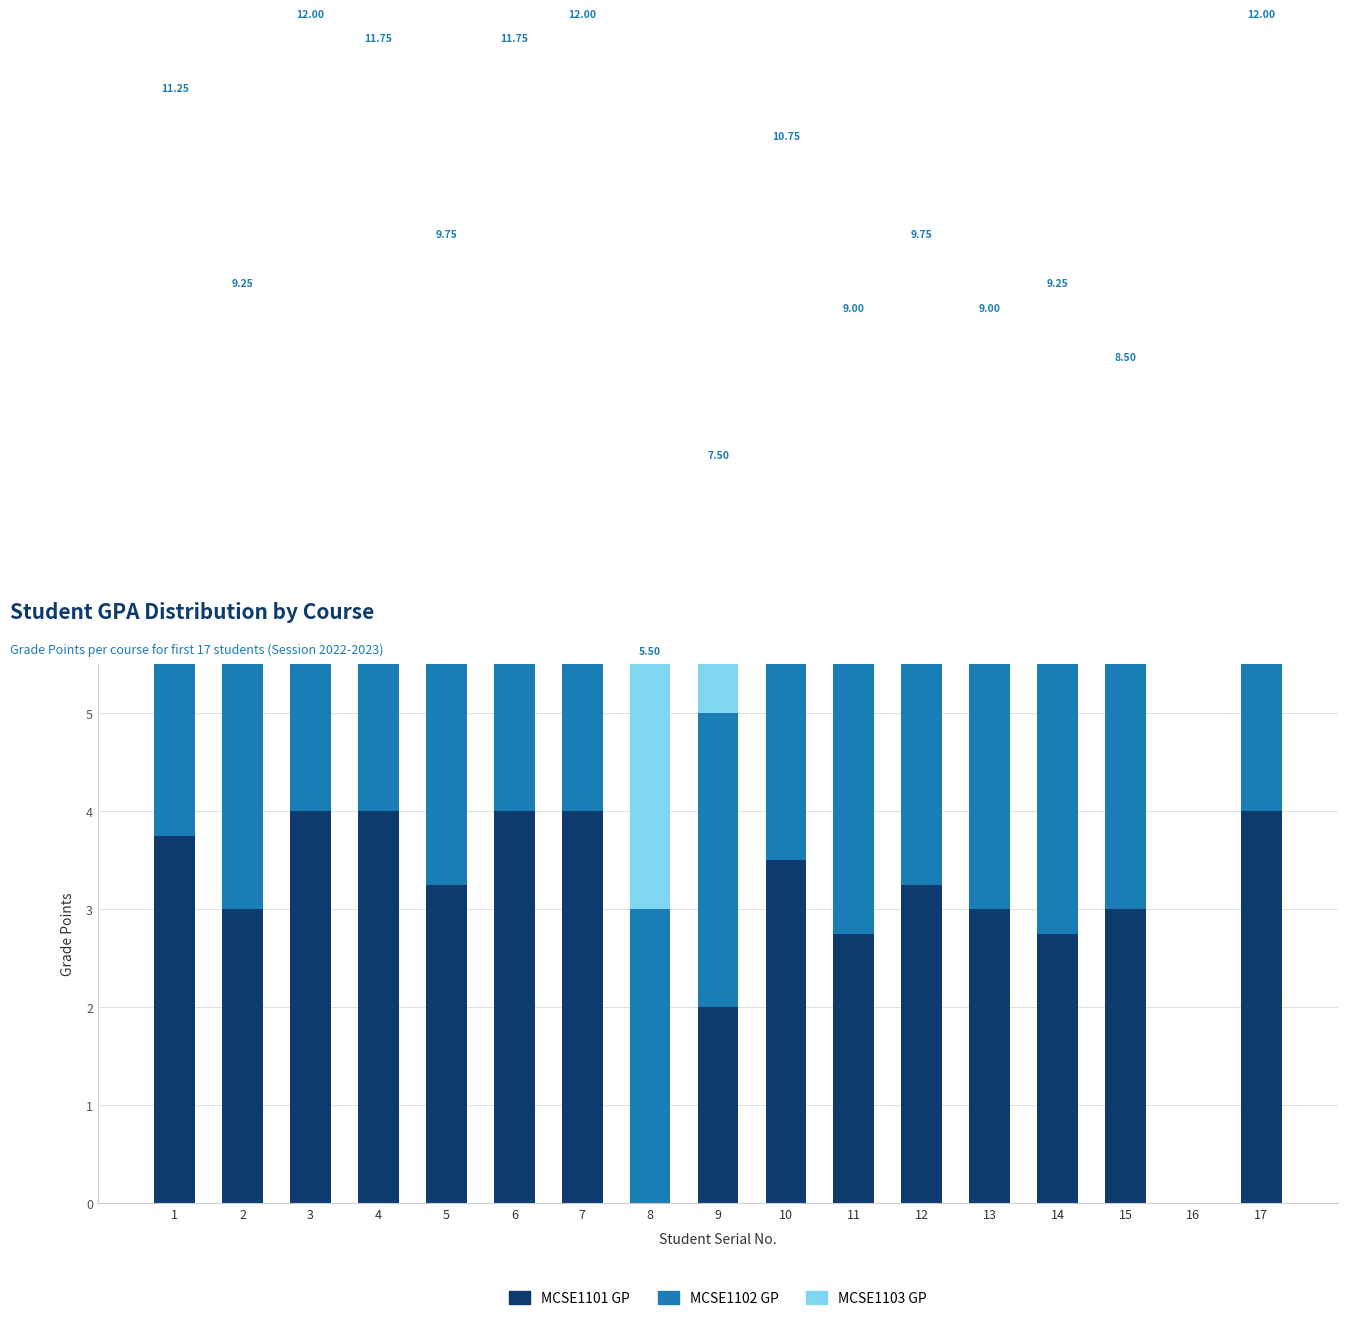

What are all the series names shown in the legend?

MCSE1101 GP, MCSE1102 GP, MCSE1103 GP